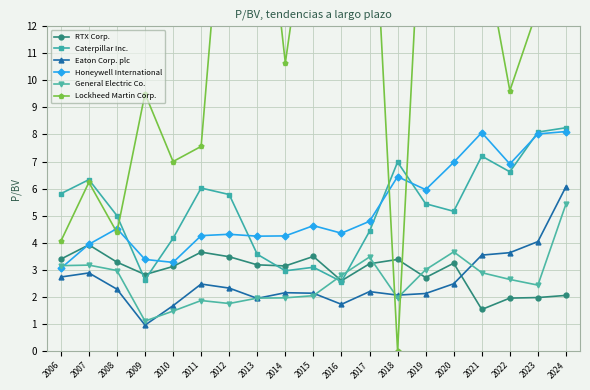

Read the General Electric Co. value at 2007.

3.2